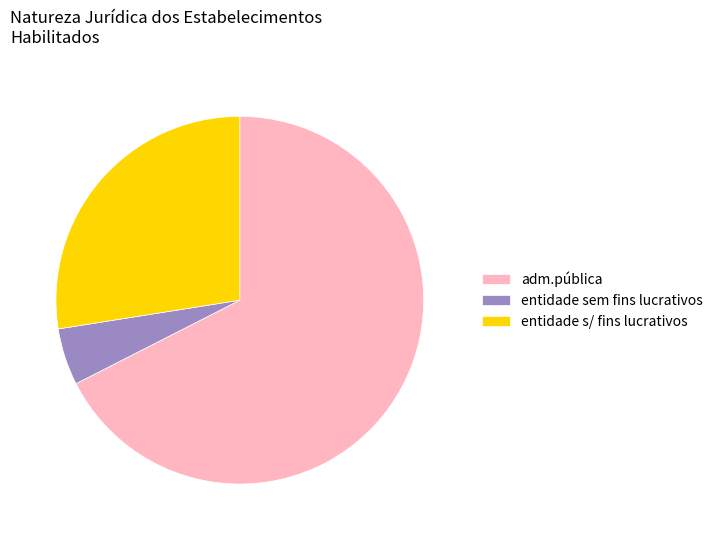

Do entidade sem fins lucrativos and adm.pública together represent more than half of the pie?

Yes